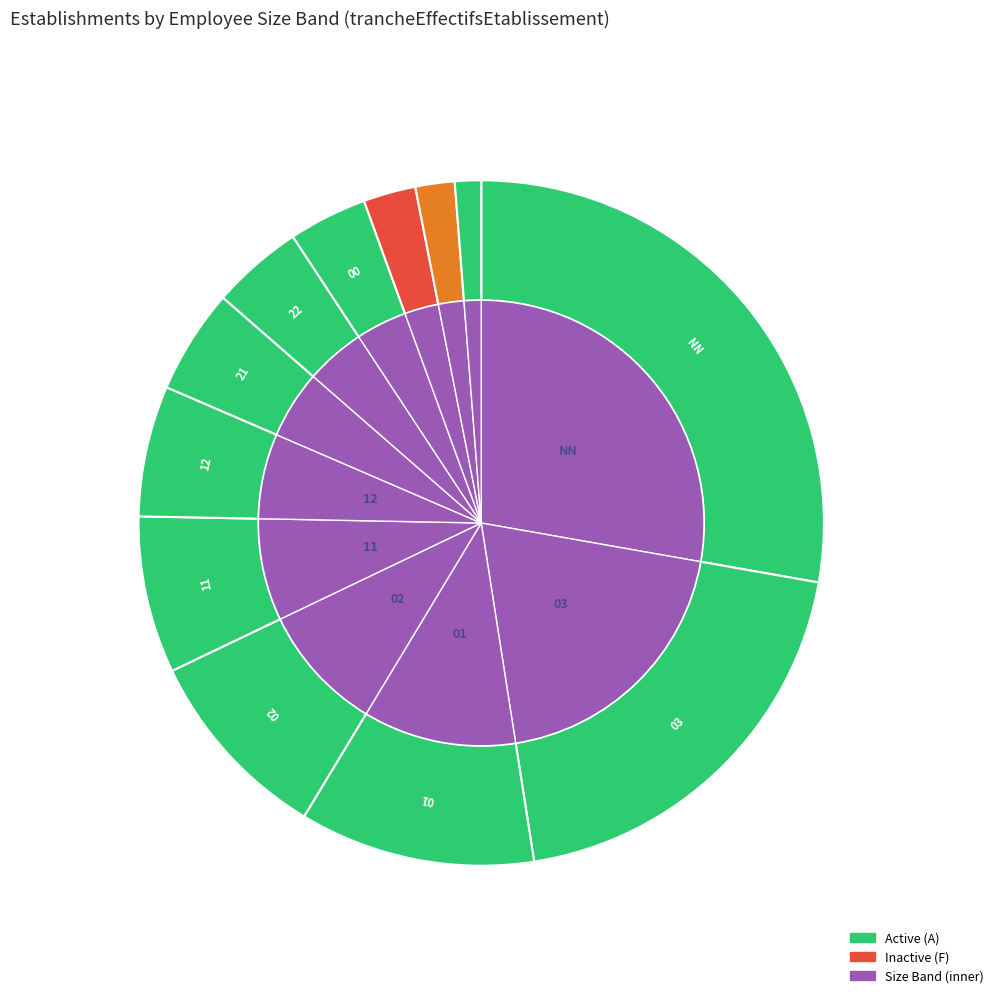

How many slices are in this pie chart?

12